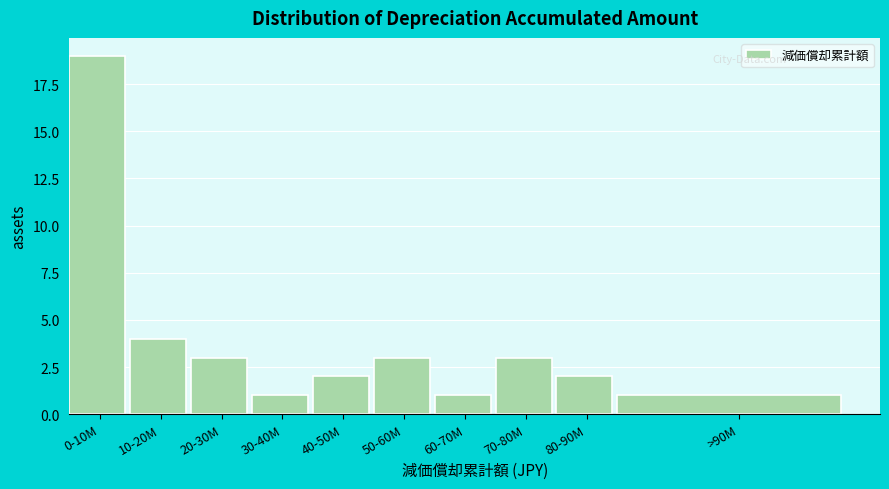

Reading left to right, extract all data points from this chart.

0-10M=19	10-20M=4	20-30M=3	30-40M=1	40-50M=2	50-60M=3	60-70M=1	70-80M=3	80-90M=2	>90M=1